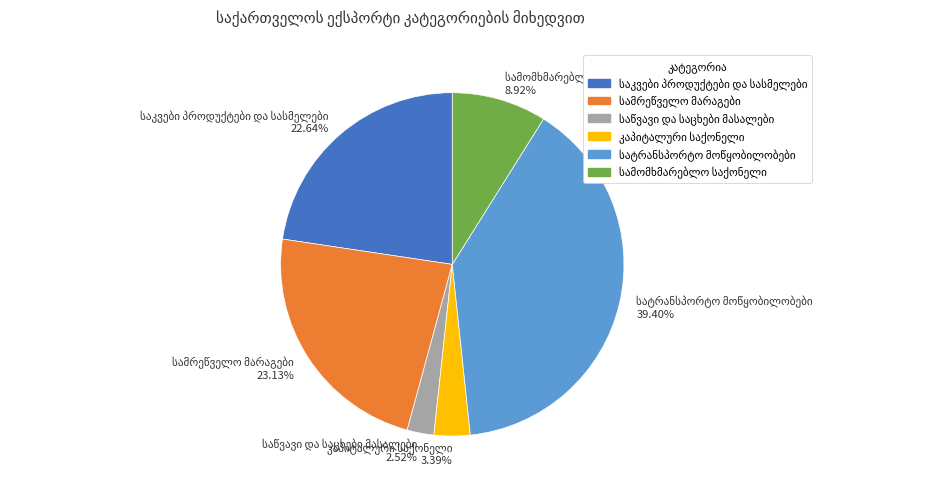

Does any single category account for the majority?

No